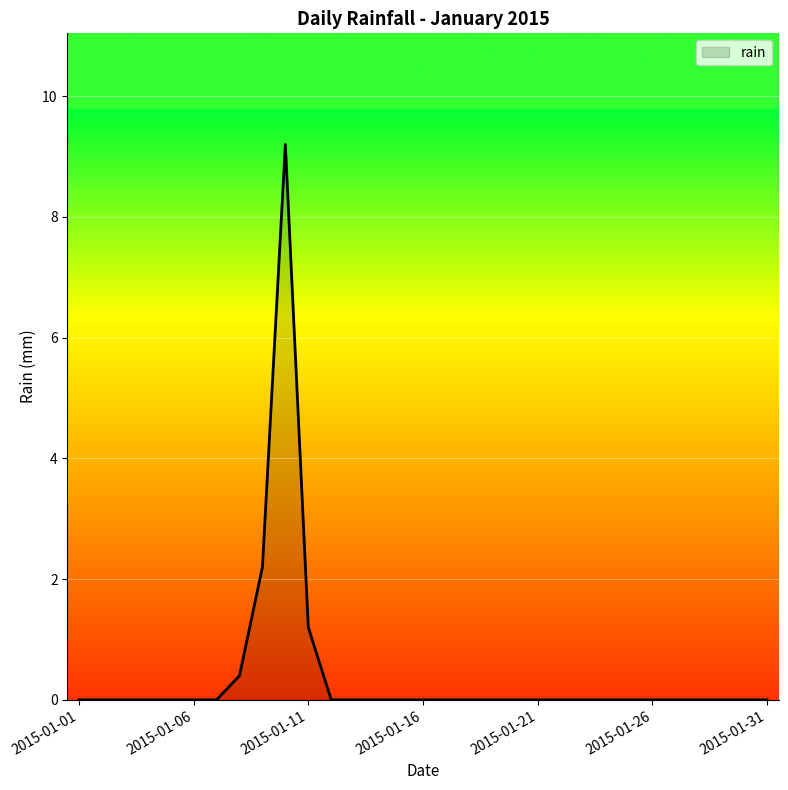

What is the difference between the maximum and minimum values?

9.2